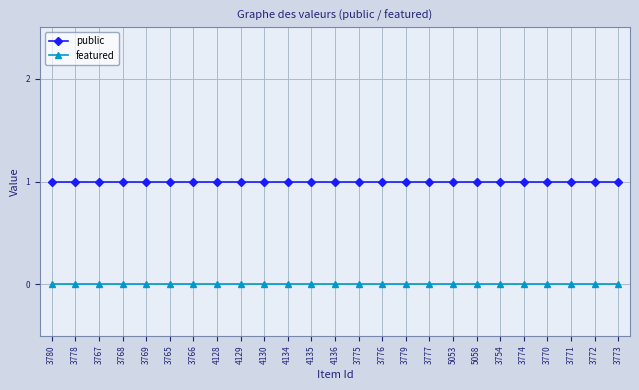

True or false: public and featured intersect in this chart.

False